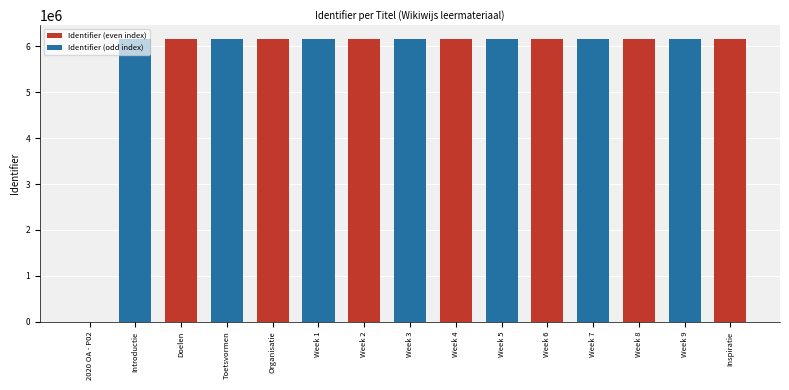

Is it true that the value at Week 2 is 6155795?

True